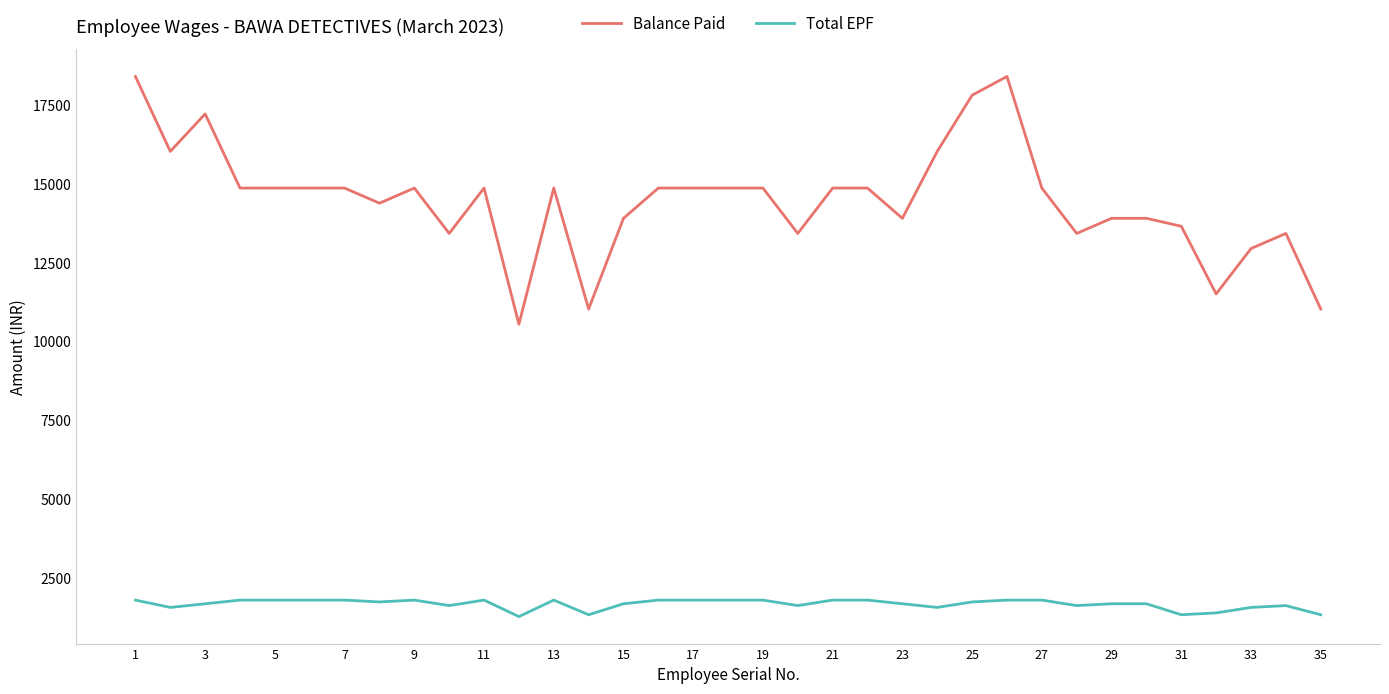

What is the difference between the second highest and minimum values in the Balance Paid series?

7854.2